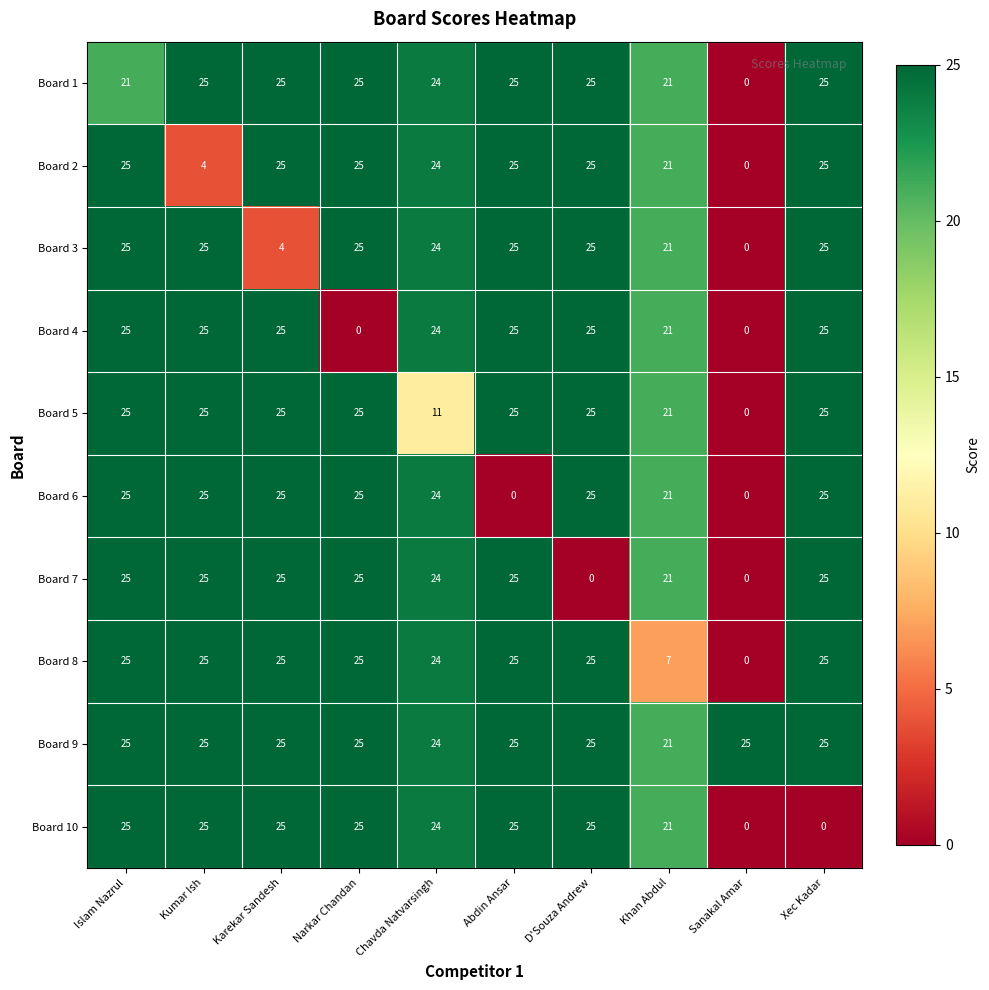

What is the greatest value displayed?

25